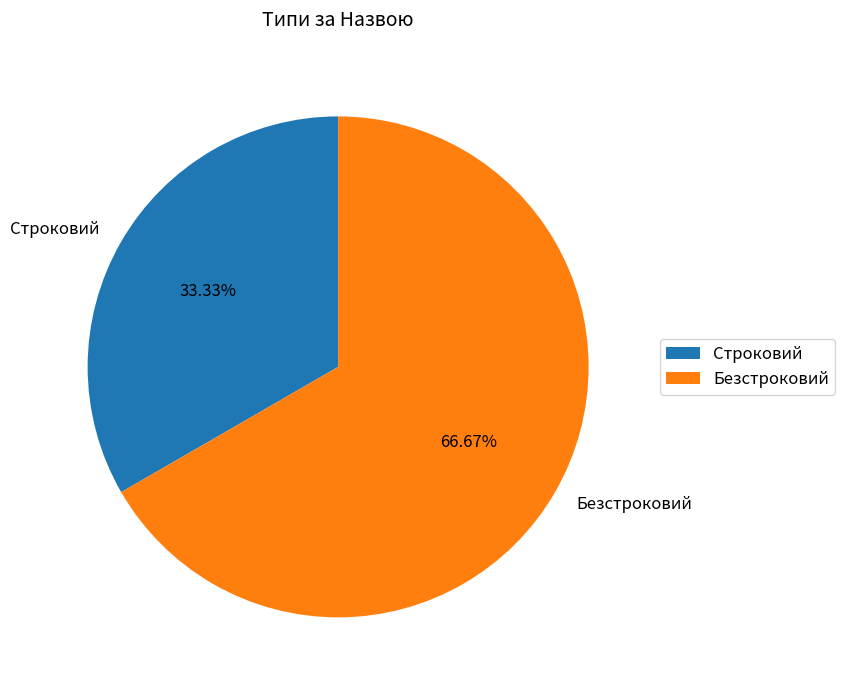

Do Безстроковий and Строковий together represent more than half of the pie?

Yes